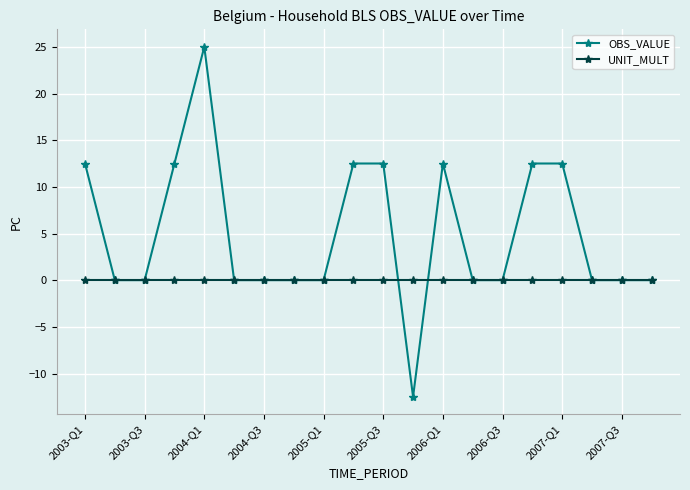

True or false: OBS_VALUE has more than 1 points higher than both neighbors.

True